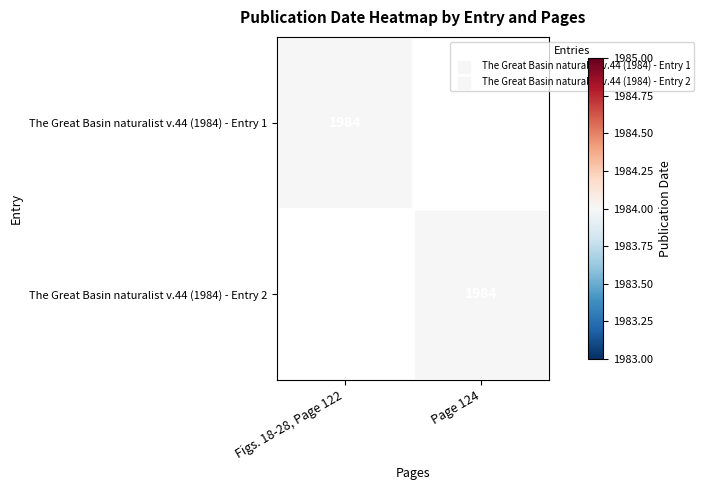

The value of The Great Basin naturalist v.44 (1984) - Entry 1 at Figs. 18-28, Page 122 is 1984. True or false?

True